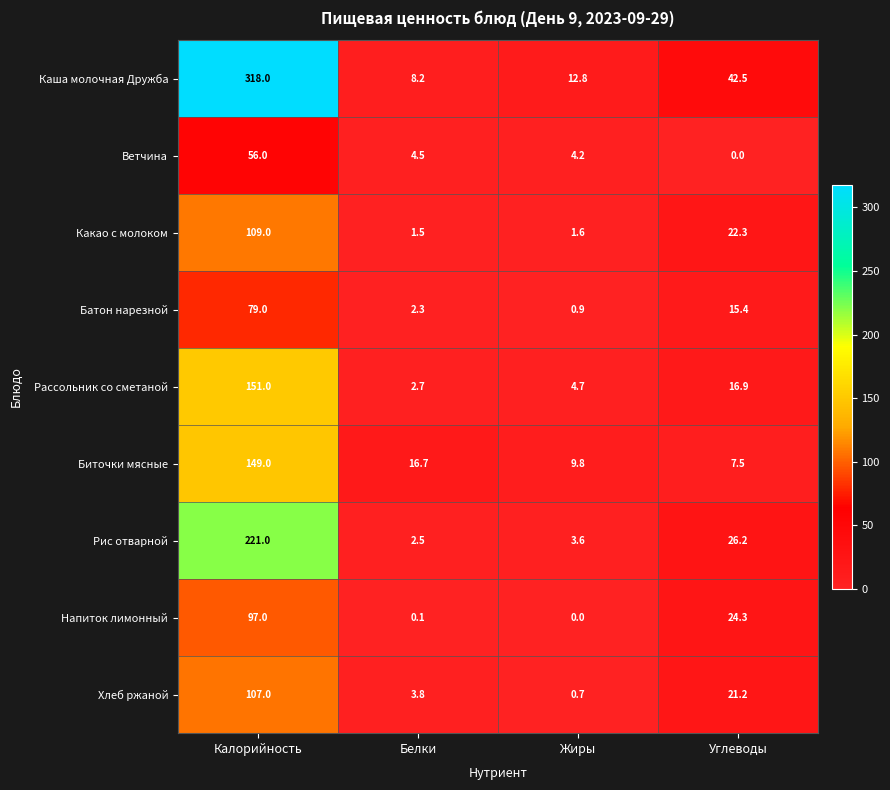

True or false: Напиток лимонный has a value of 139.8 at Калорийность.

False